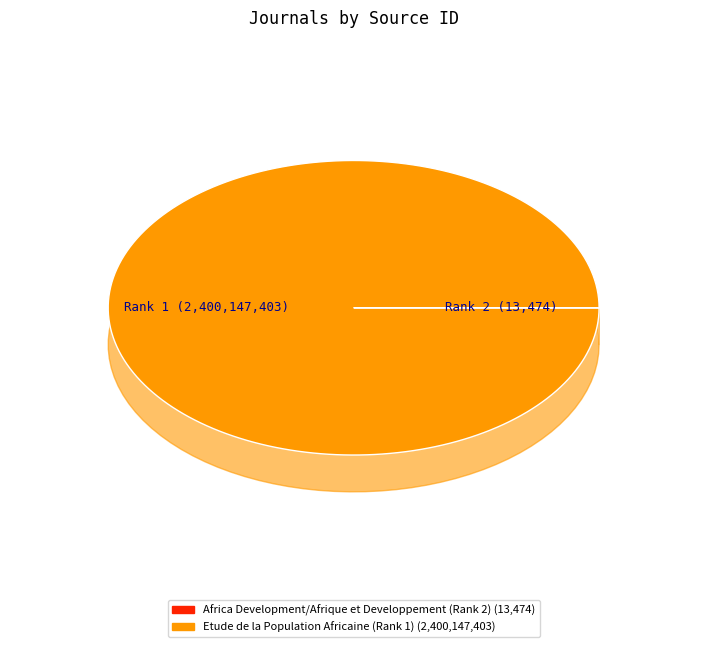

Which category has the smallest portion of the pie?

Africa Development/Afrique et Developpement (Rank 2)